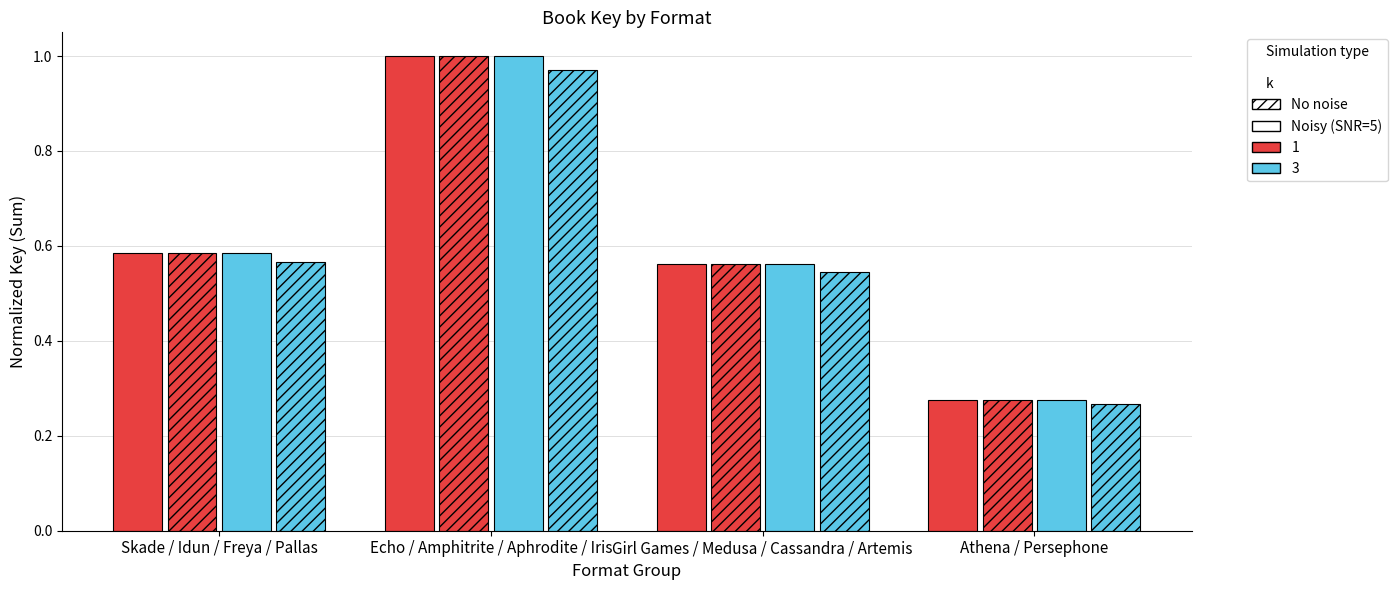

How many groups of bars are there?

4